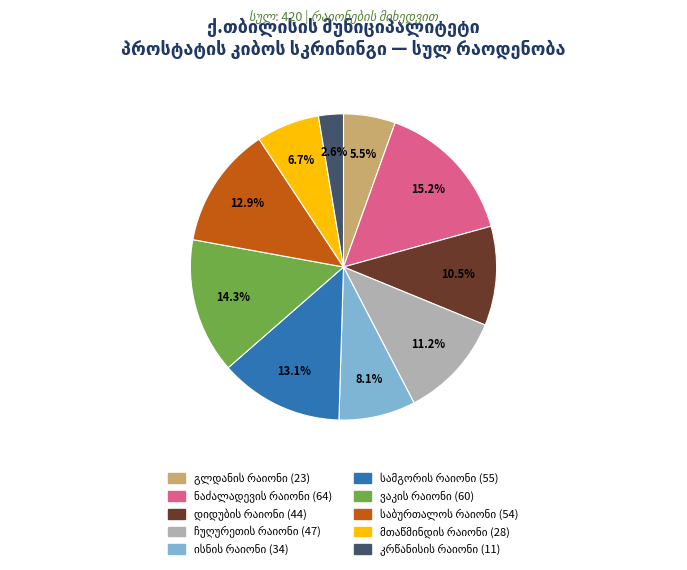

Is there a majority slice in this chart?

No